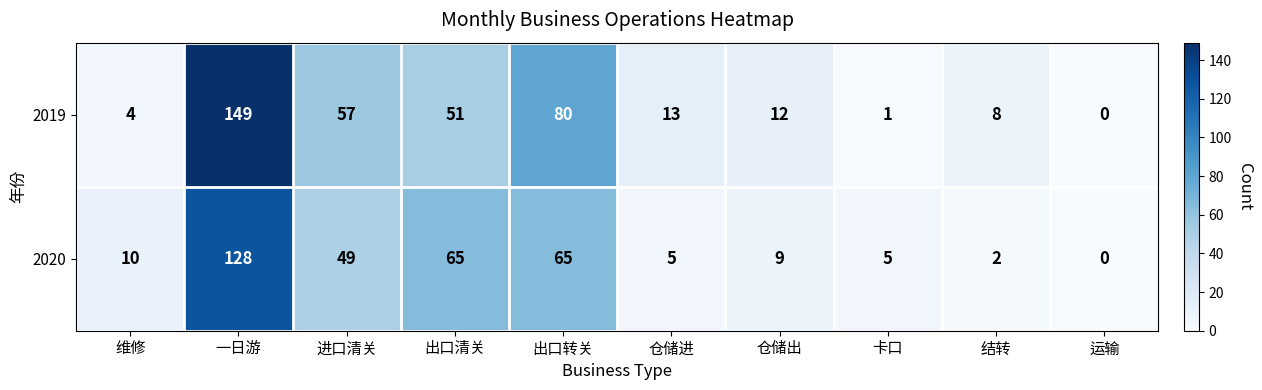

At which label does 2019 first exceed 13?

一日游